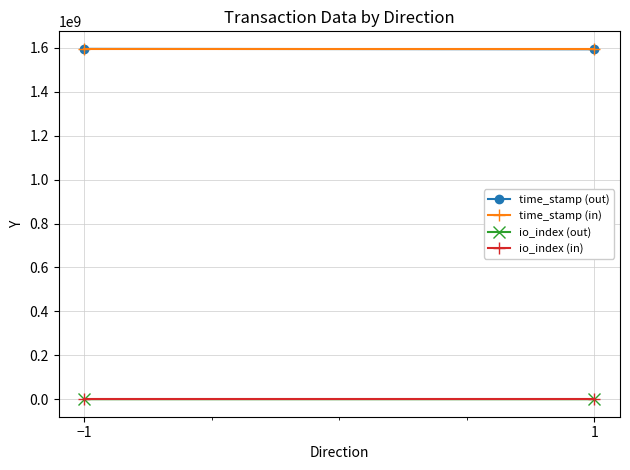

The value of io_index (in) at −1 is 1. True or false?

True